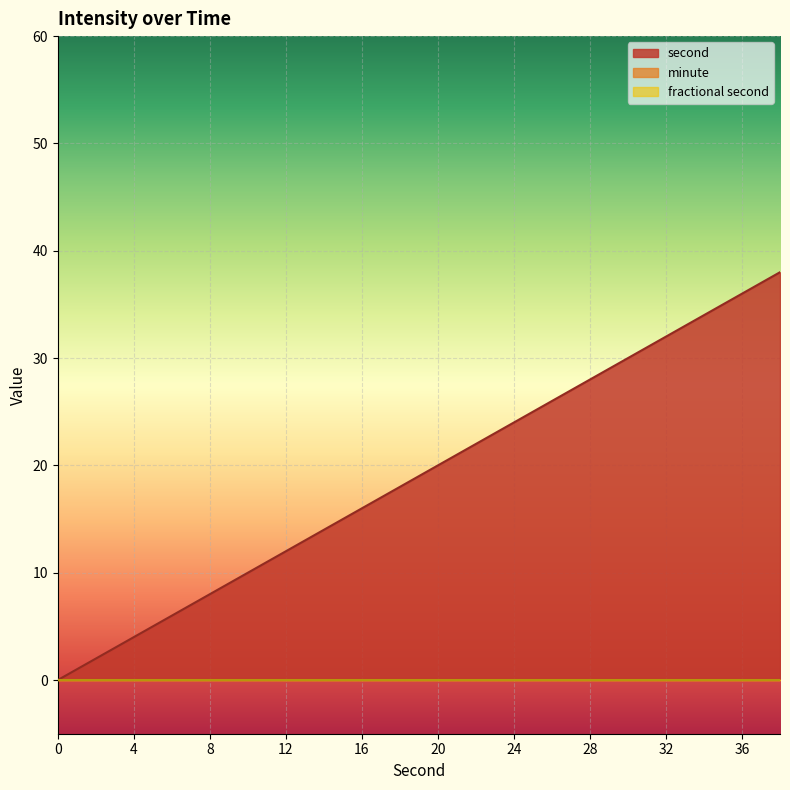

Which series has the widest spread of values?

second